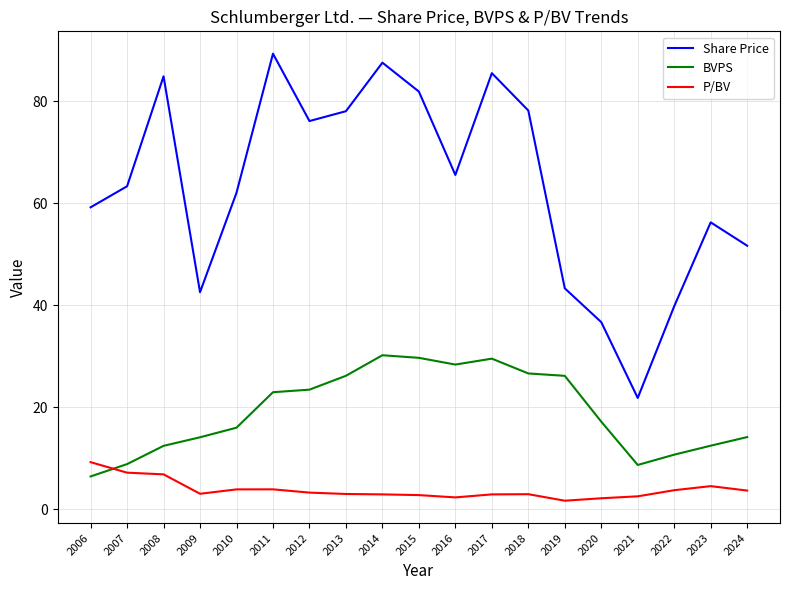

How many values in the BVPS series exceed 17?

10